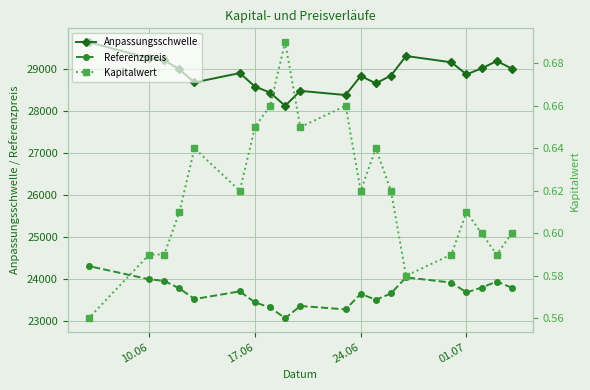

What is the maximum value for Anpassungsschwelle?

29651.4